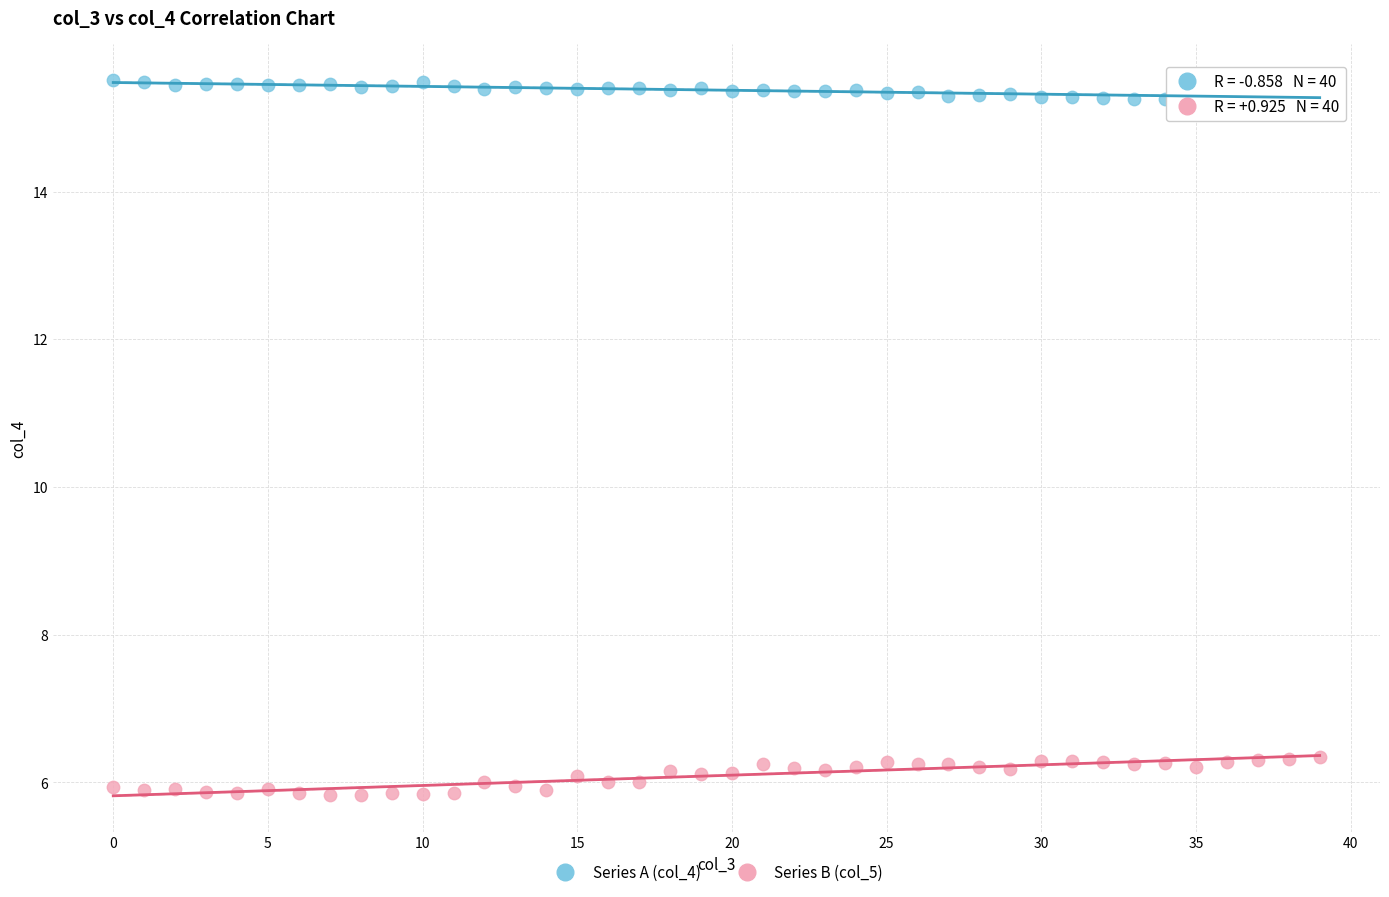

Which series contains the highest Y value?

Series A (col_4)